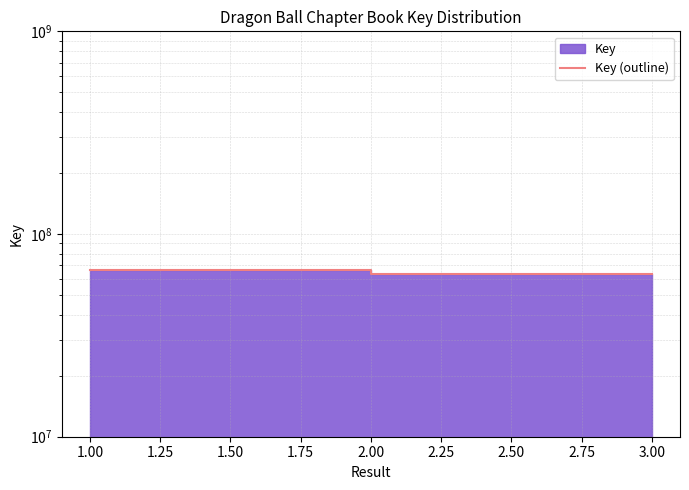

Count the number of data series in this chart.

1